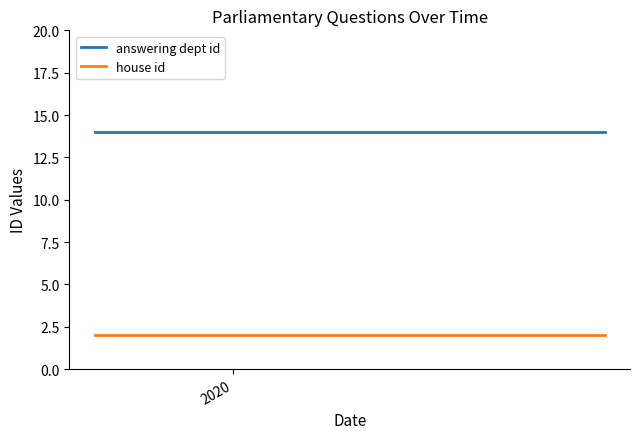

What is the highest value of the answering dept id series?

14